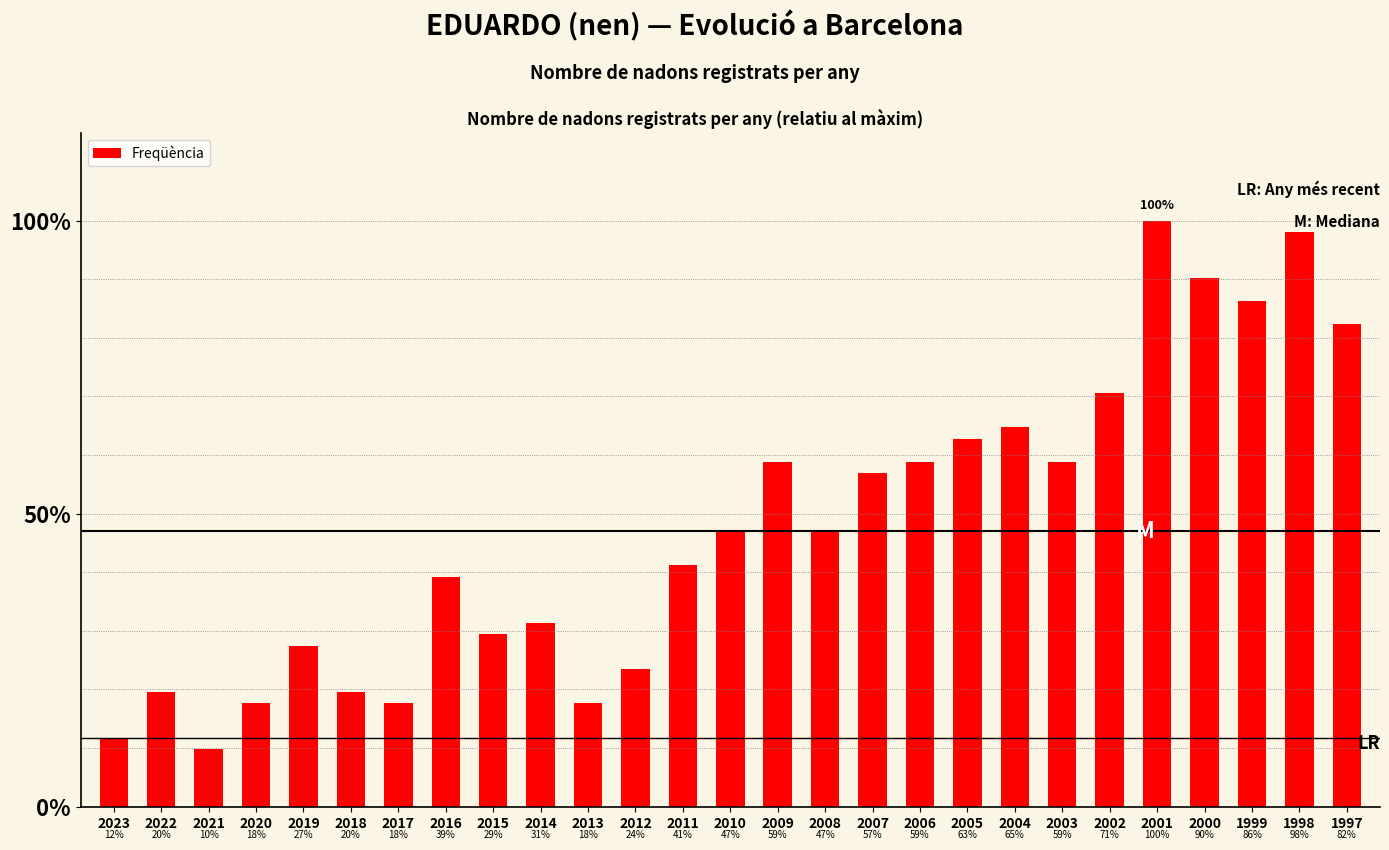

The value at 2003 is 81.4. True or false?

False